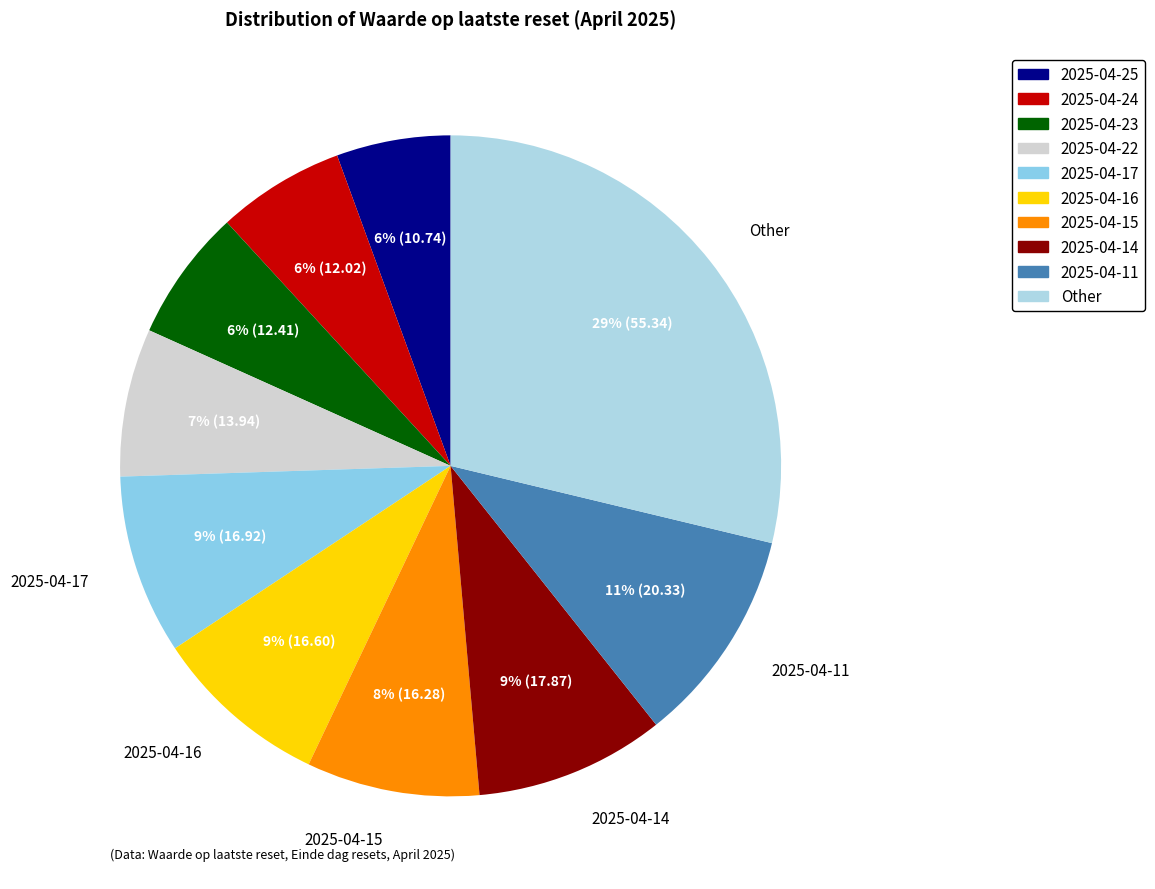

To the nearest percent, what is the average slice percentage?

10%